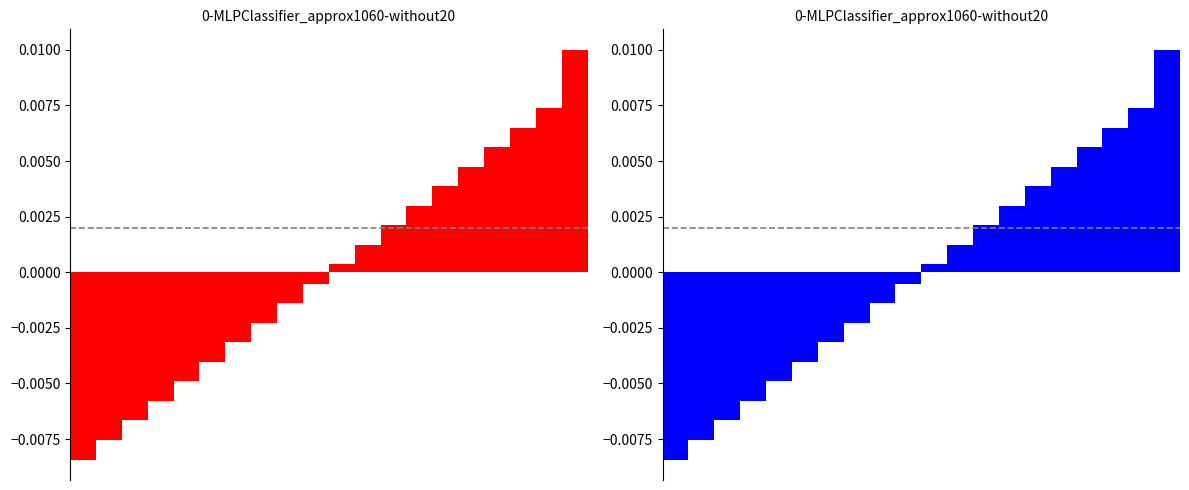

The chart shows a value of -0.0 at 4. True or false?

False